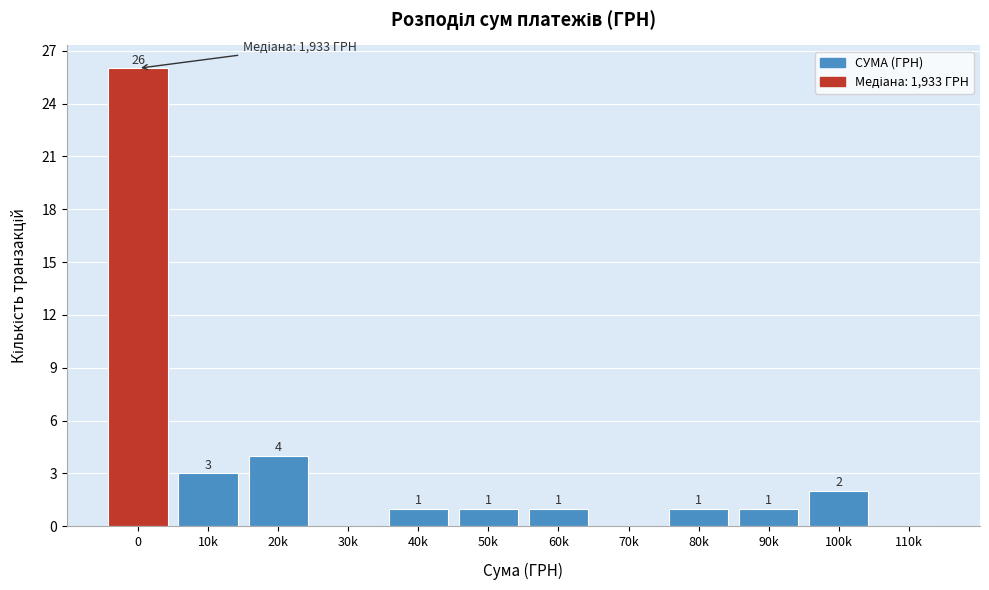

Reading right to left, what are all the values shown in this chart?

110k=0	100k=2	90k=1	80k=1	70k=0	60k=1	50k=1	40k=1	30k=0	20k=4	10k=3	0=26